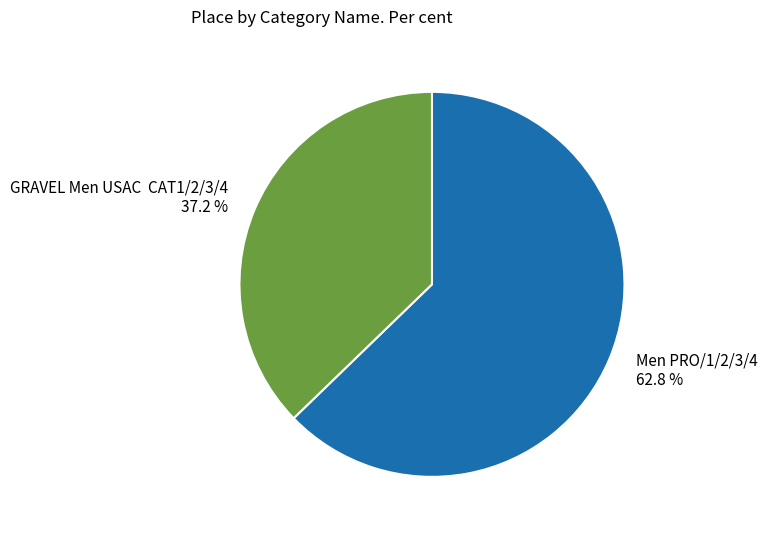

Which slice is the largest?

Men PRO/1/2/3/4